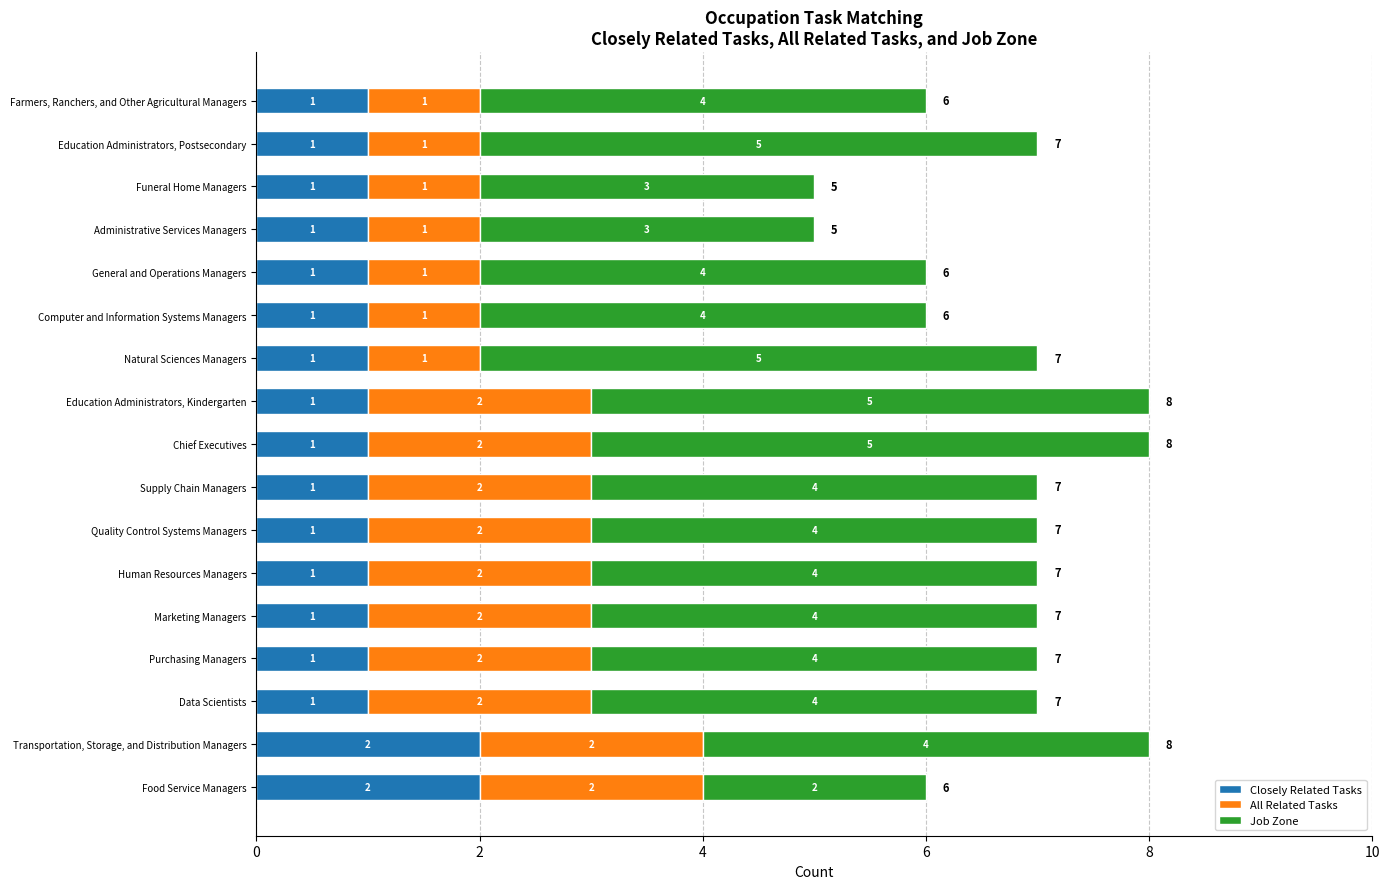

What is the total value across all series at Supply Chain Managers?

7